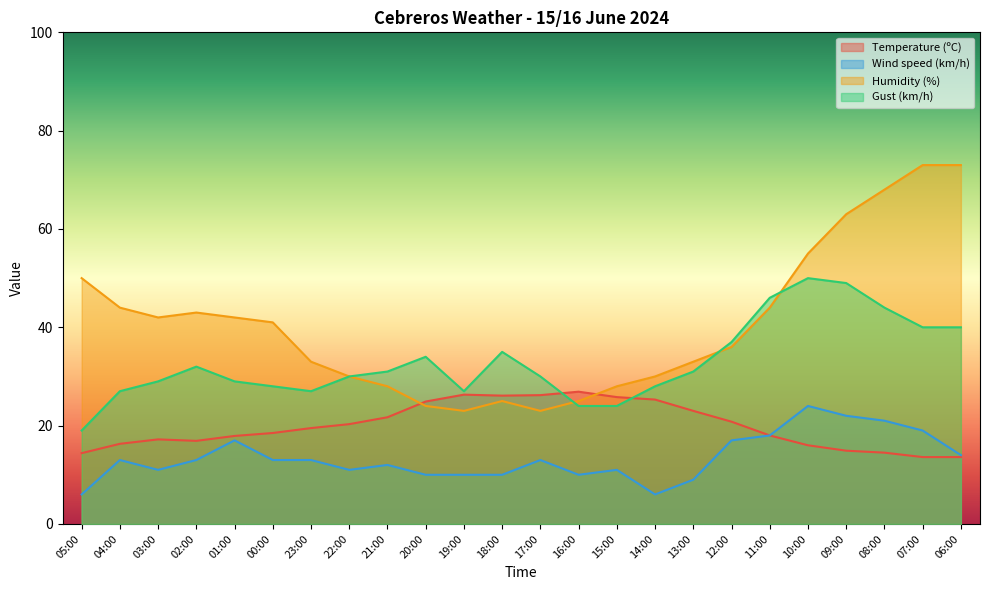

What is the greatest value displayed?

73.0